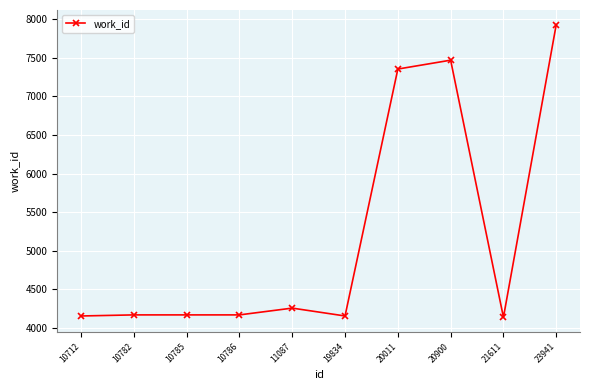

How many lines are shown in the chart?

1